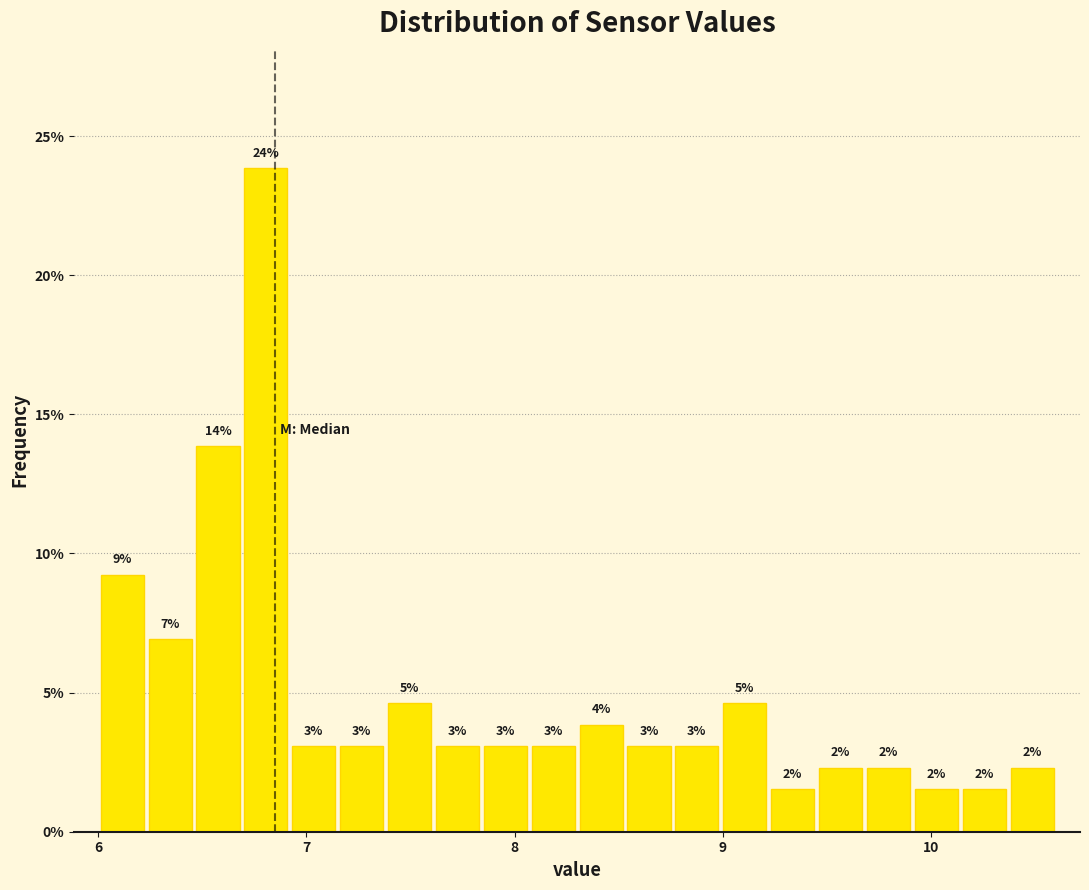

Read against the x-axis, roughly where is the centre of the tallest bar?

6.8